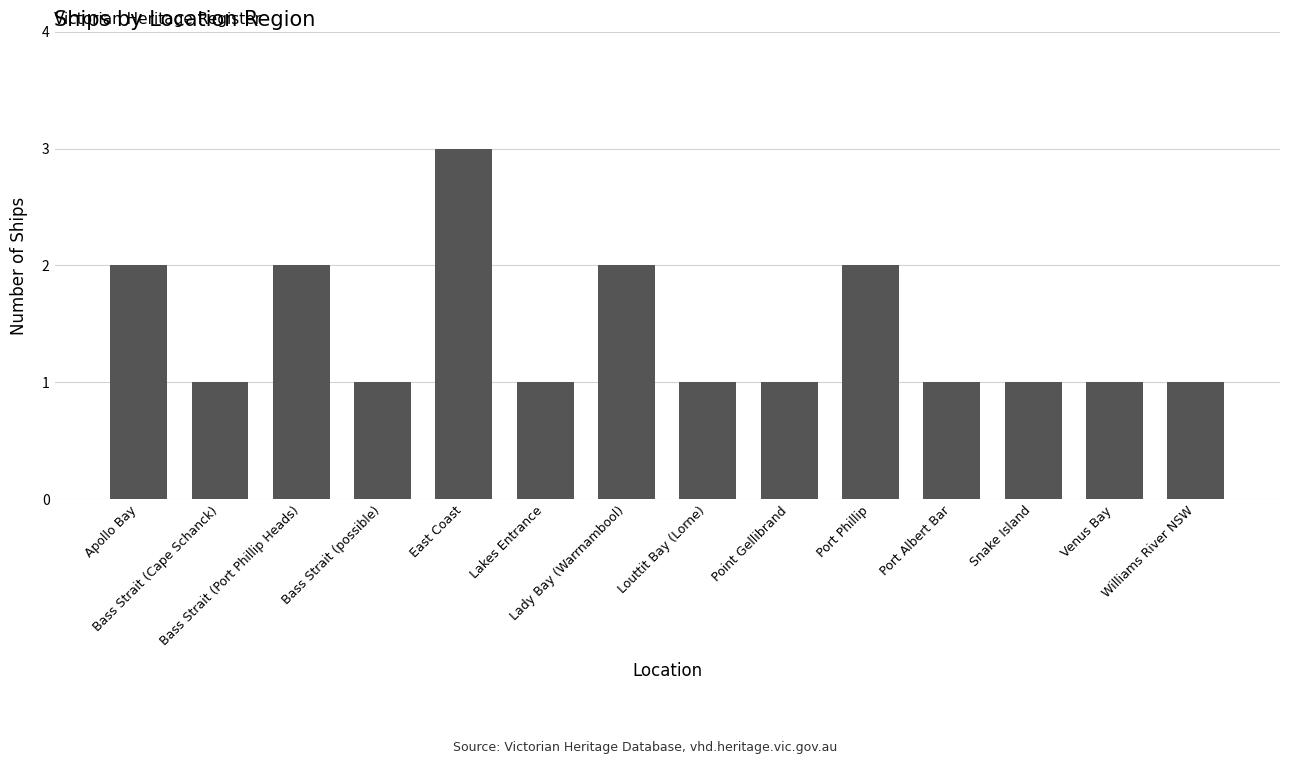

What is the value of the 2nd bar from the left?

1